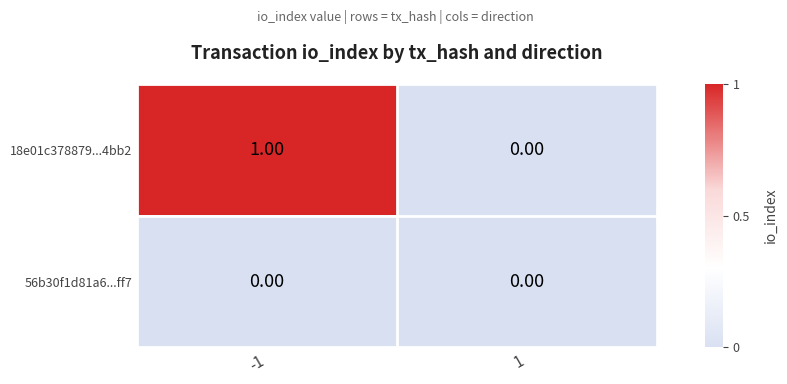

Which series has the widest spread of values?

18e01c378879...4bb2